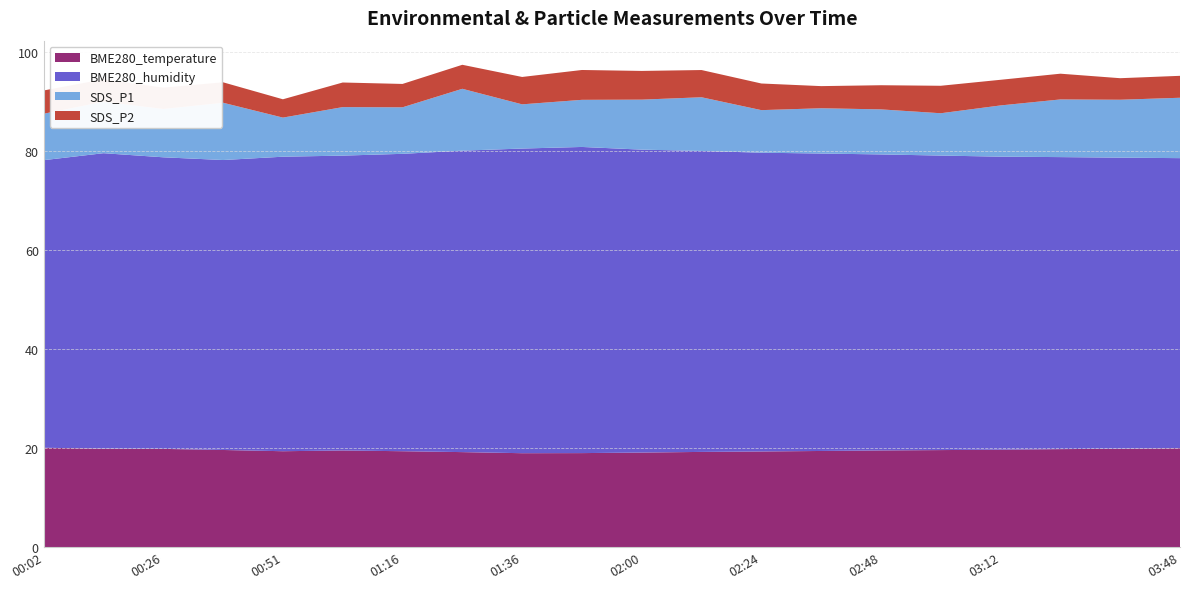

Reading right to left, extract all data points from this chart.

BME280_temperature: 03:48=20.0	03:36=19.9	03:24=19.8	03:12=19.7	03:00=19.6	02:48=19.6	02:36=19.4	02:24=19.3	02:12=19.2	02:00=19.1	01:48=19.0	01:36=19.0	01:28=19.2	01:16=19.4	01:04=19.5	00:51=19.4	00:39=19.6	00:26=19.9	00:14=19.9	00:02=20.1
BME280_humidity: 03:48=58.6	03:36=58.8	03:24=59.0	03:12=59.2	03:00=59.5	02:48=59.8	02:36=60.1	02:24=60.4	02:12=60.8	02:00=61.2	01:48=61.9	01:36=61.5	01:28=60.9	01:16=60.1	01:04=59.6	00:51=59.5	00:39=58.6	00:26=58.9	00:14=59.7	00:02=58.1
SDS_P1: 03:48=12.2	03:36=11.7	03:24=11.7	03:12=10.3	03:00=8.6	02:48=9.1	02:36=9.2	02:24=8.6	02:12=10.8	02:00=10.1	01:48=9.5	01:36=8.9	01:28=12.5	01:16=9.4	01:04=9.8	00:51=7.9	00:39=11.6	00:26=9.8	00:14=10.4	00:02=9.4
SDS_P2: 03:48=4.4	03:36=4.3	03:24=5.2	03:12=5.2	03:00=5.5	02:48=4.9	02:36=4.5	02:24=5.4	02:12=5.5	02:00=5.8	01:48=6.0	01:36=5.5	01:28=4.8	01:16=4.7	01:04=5.0	00:51=3.7	00:39=4.1	00:26=4.3	00:14=4.5	00:02=4.7